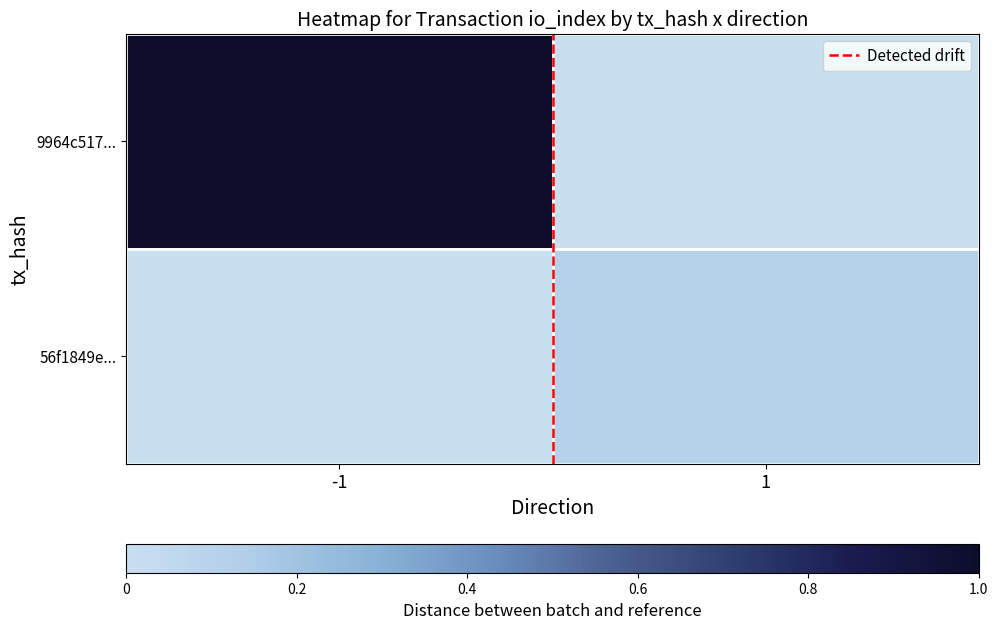

At how many categories does at least one series exceed 0?

2